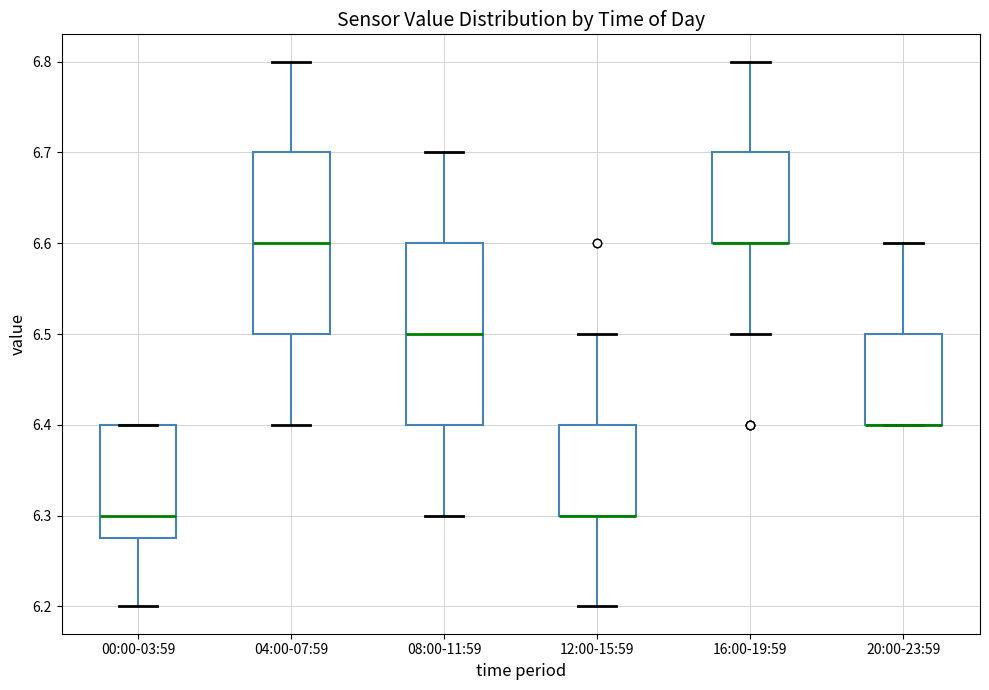

Reading left to right, transcribe this box plot: for each box, give where its median line is, the range the box spans, and where its two whiskers end, as read against the y-axis. The values are not printed on the chart, so give them approximately, as read against the axis.

00:00-03:59: median 6.30, box 6.28 to 6.40, whiskers 6.20 to 6.40
04:00-07:59: median 6.60, box 6.50 to 6.70, whiskers 6.40 to 6.80
08:00-11:59: median 6.50, box 6.40 to 6.60, whiskers 6.30 to 6.70
12:00-15:59: median 6.30 (drawn on the box's lower edge), box 6.30 to 6.40, whiskers 6.20 to 6.50
16:00-19:59: median 6.60 (drawn on the box's lower edge), box 6.60 to 6.70, whiskers 6.50 to 6.80
20:00-23:59: median 6.40 (drawn on the box's lower edge), box 6.40 to 6.50, whiskers 6.40 to 6.60